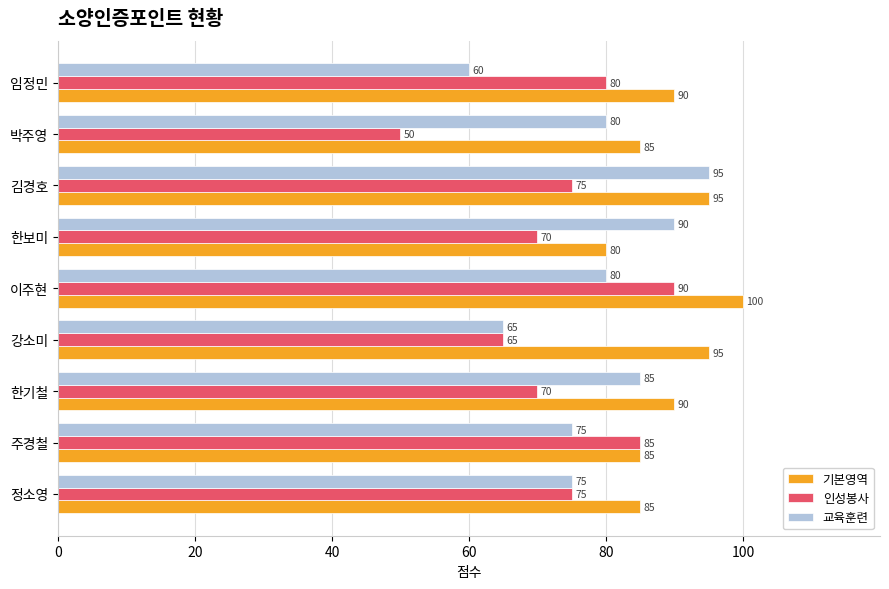

At which category does the chart reach its peak across all series?

이주현